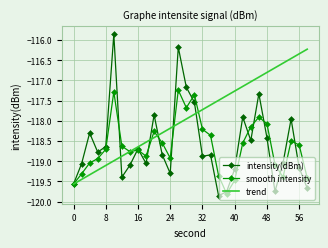

List the series in order of their peak value, lowest first.

smooth intensity, trend, intensity(dBm)